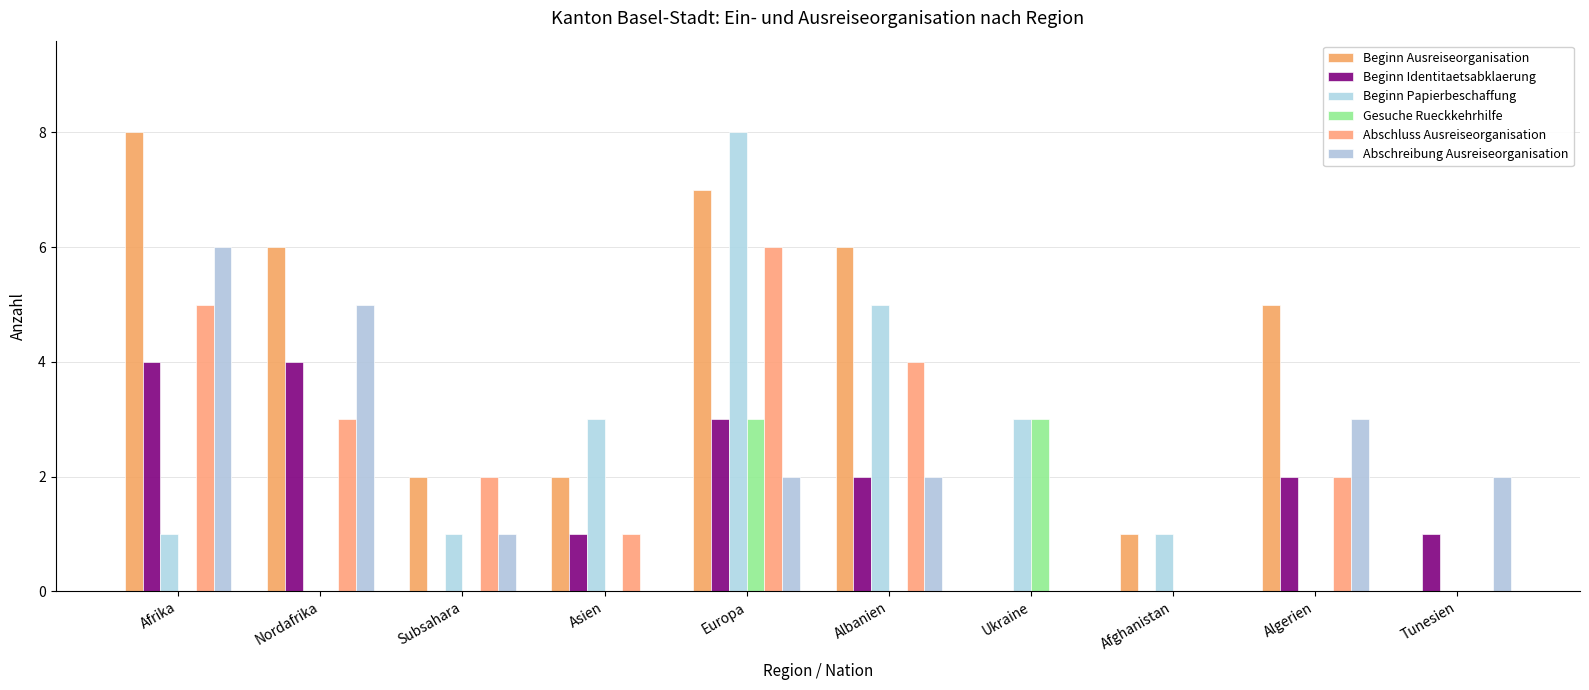

What is the label of the 5th bar from the left?

Europa